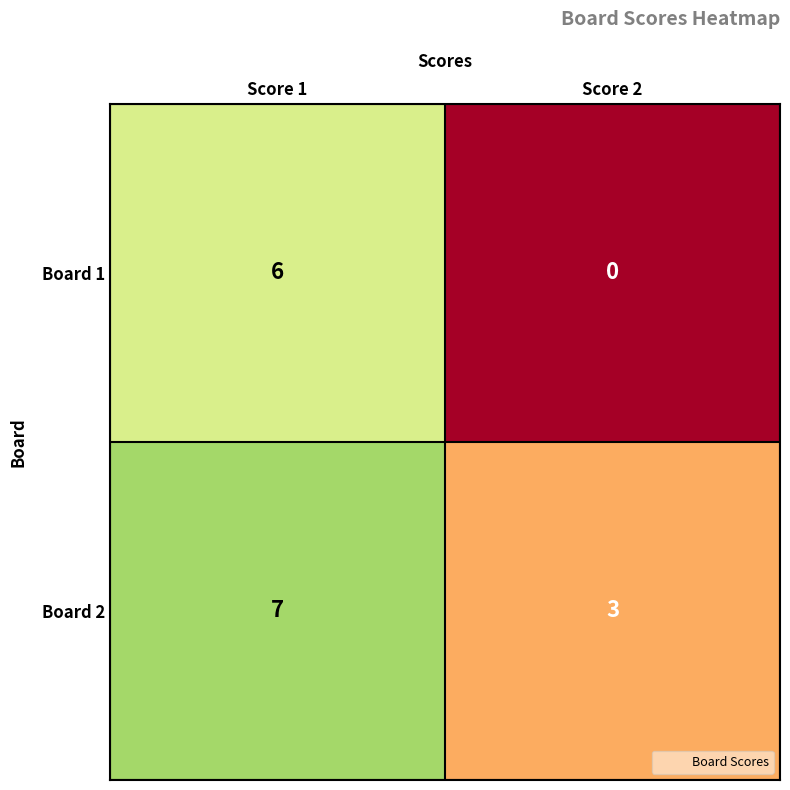

How many categories are shown in the chart?

2